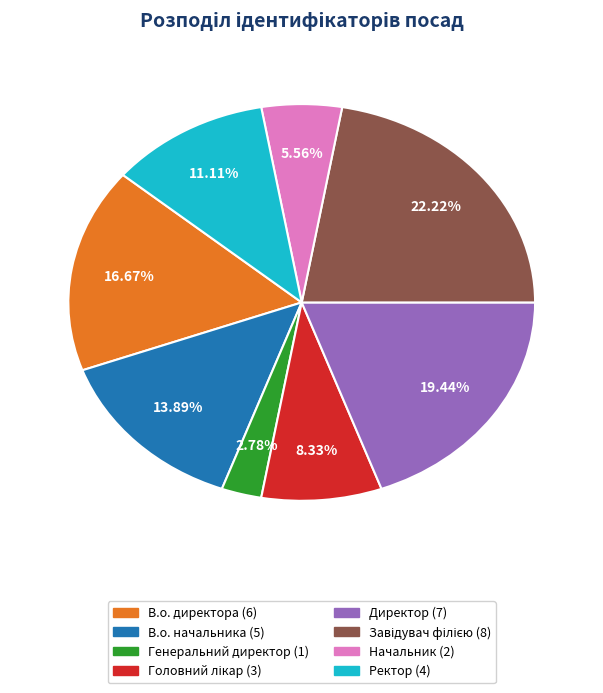

Do В.о. директора and В.о. начальника together represent more than half of the pie?

No